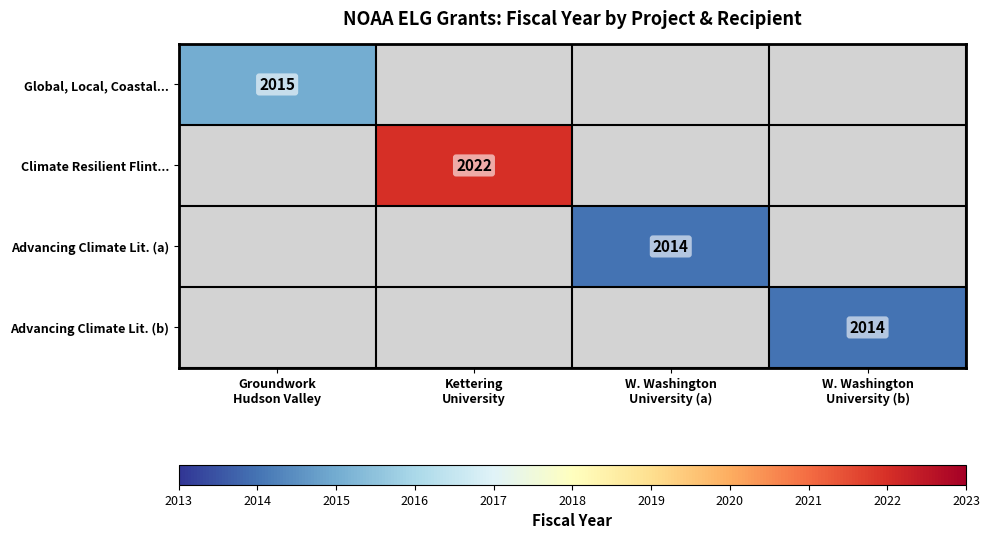

True or false: Advancing Climate Lit. (b) has a value of 2014.0 at W. Washington University (b).

True